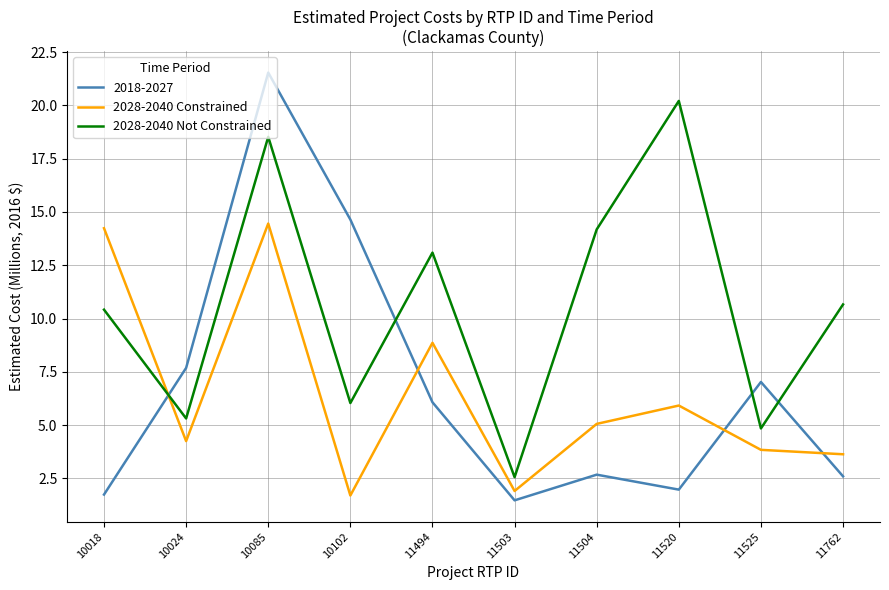

What is the total value across all series at 11762?

16.9